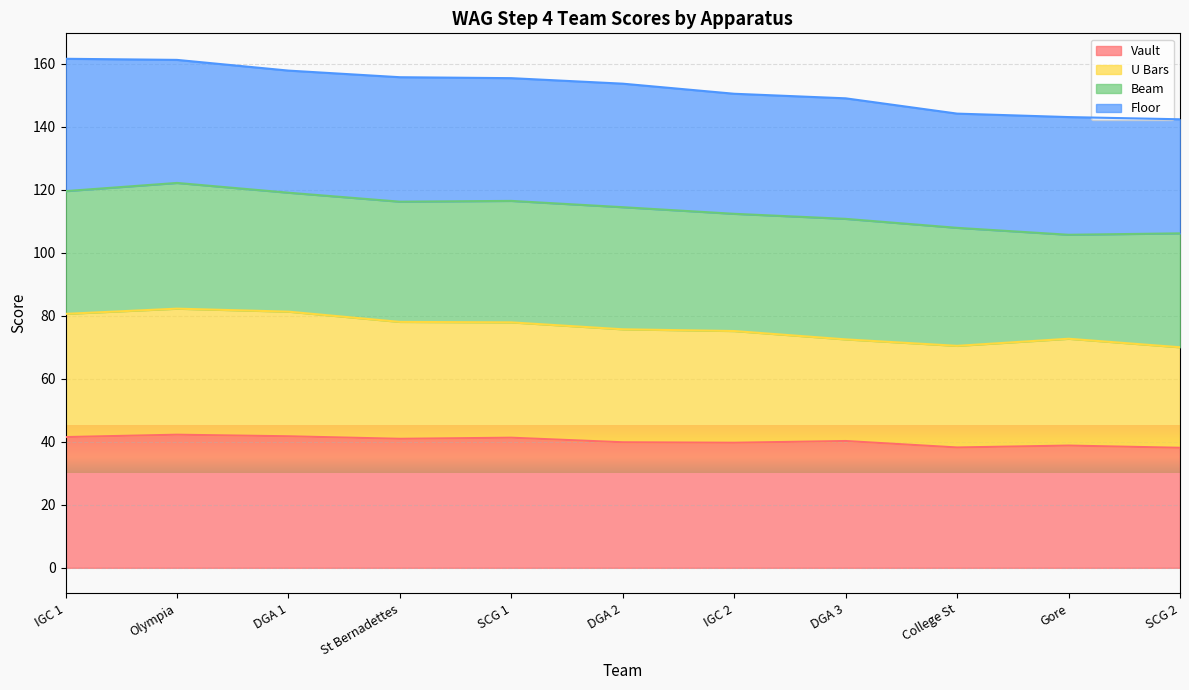

What is the total value across all series at DGA 2?

153.7